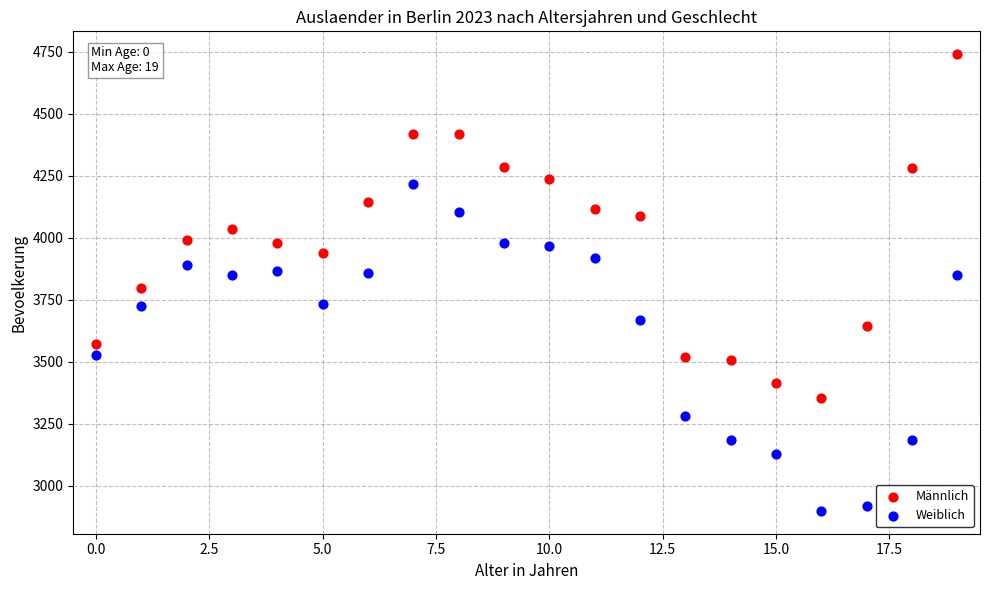

Which series reaches the maximum Y coordinate?

Männlich